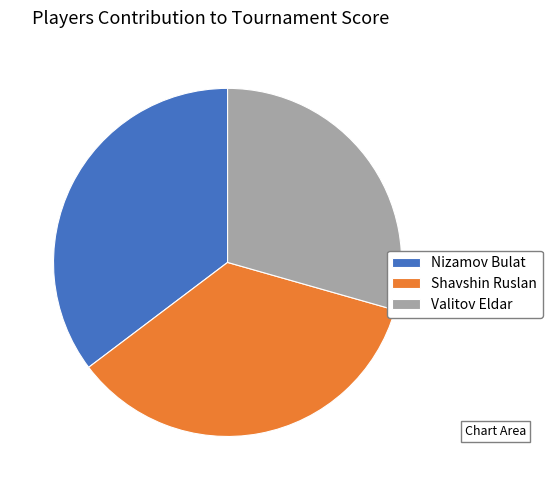

Approximately how many times larger is the value at Valitov Eldar compared to Shavshin Ruslan?

0.8